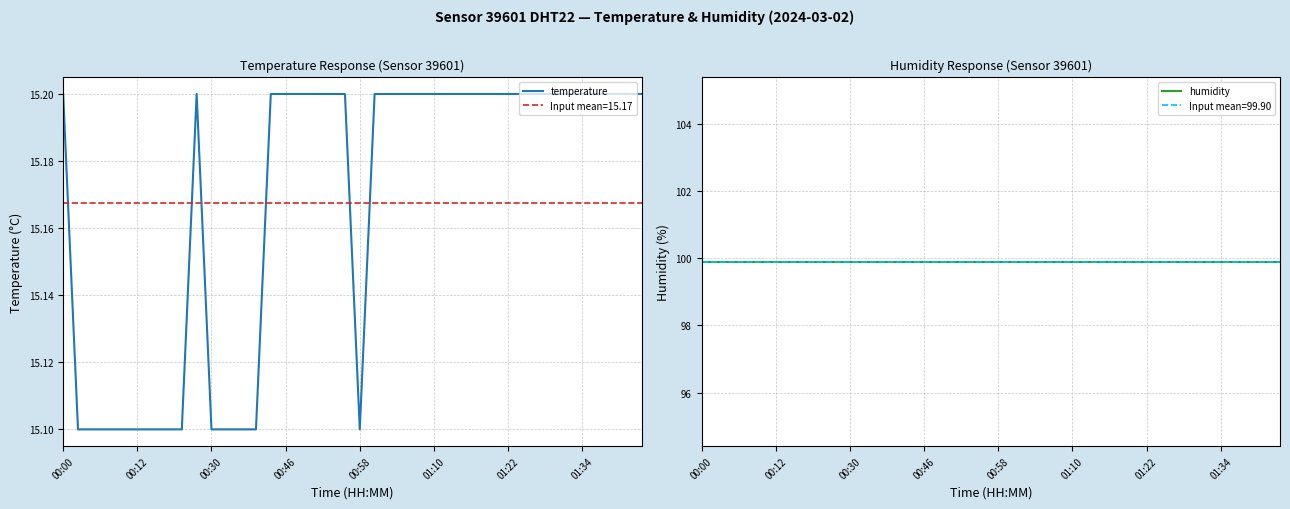

Which series has the largest range (max minus min)?

temperature